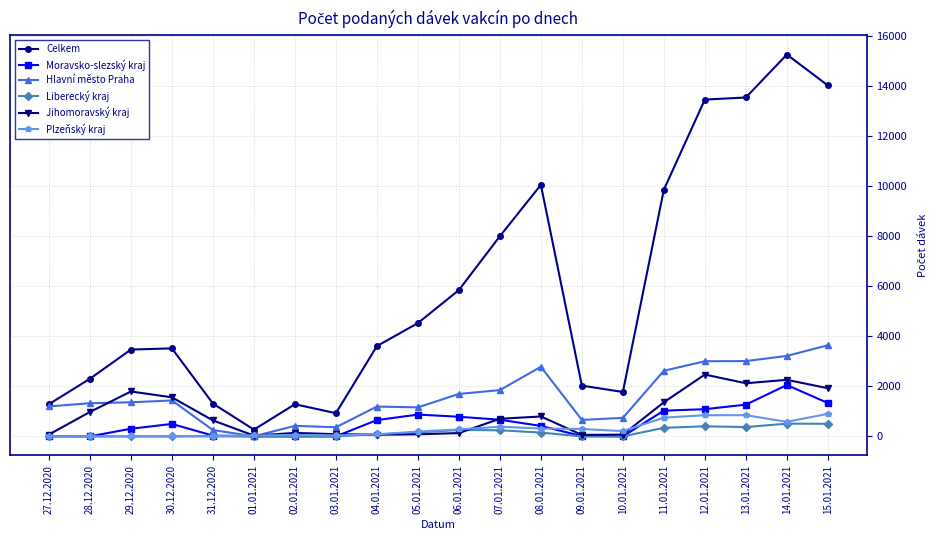

What is the sum of the Liberecký kraj values at 04.01.2021 and 12.01.2021?

487